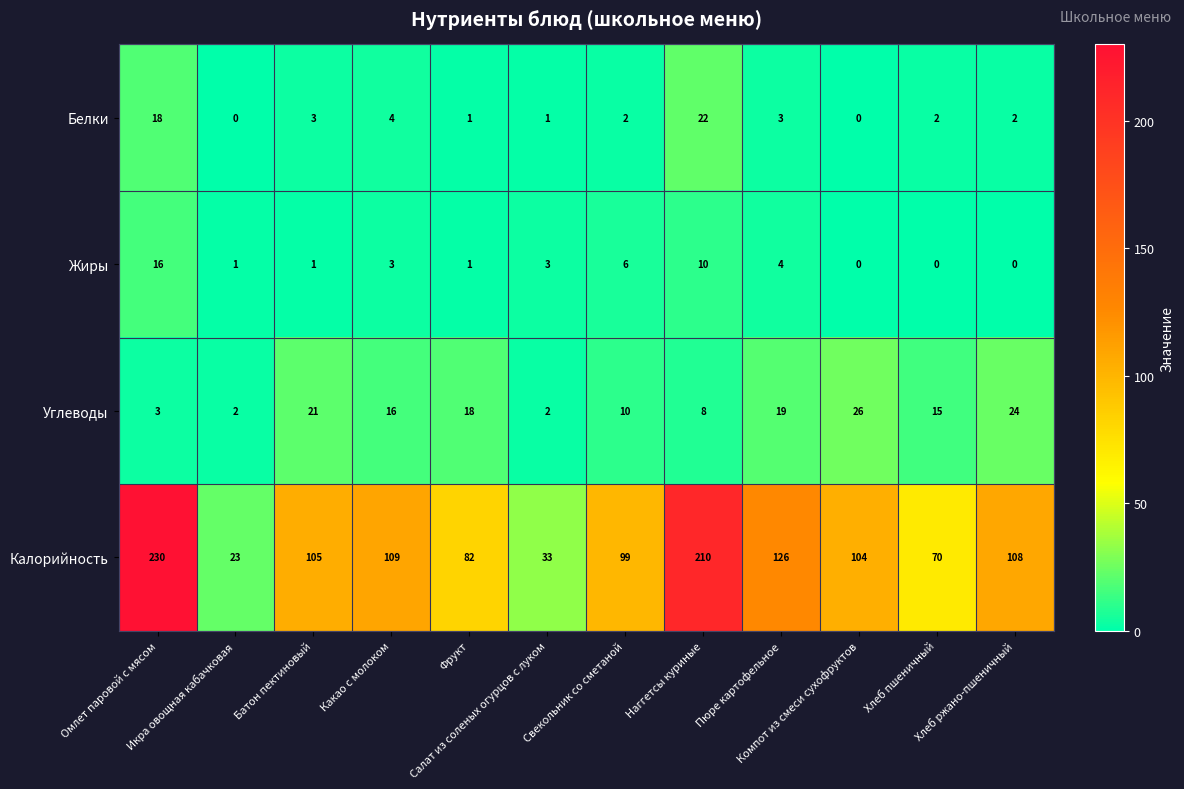

Rank the series by their maximum value, from lowest to highest.

Жиры, Белки, Углеводы, Калорийность